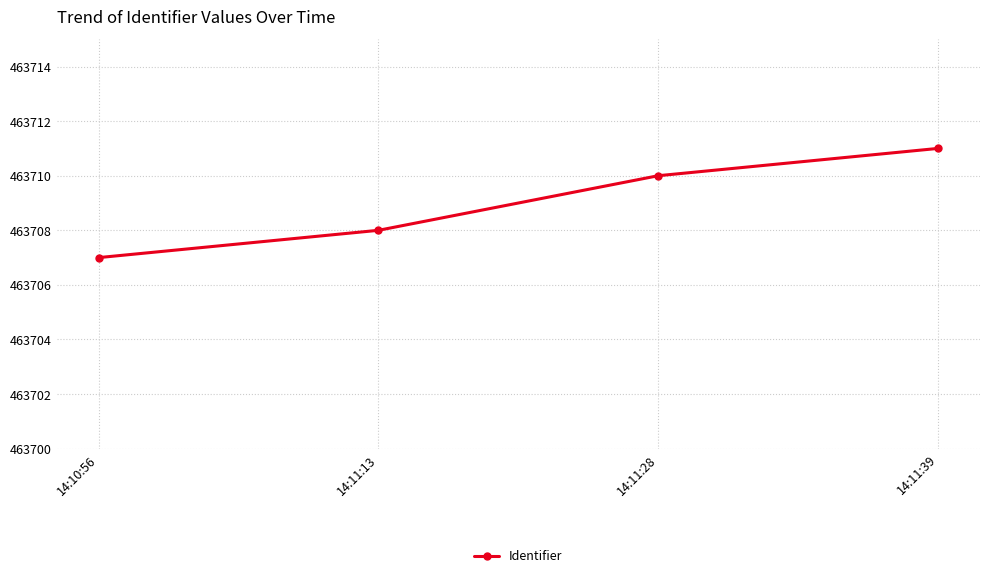

What is the sum of the values at 14:11:13 and 14:10:56?

927415